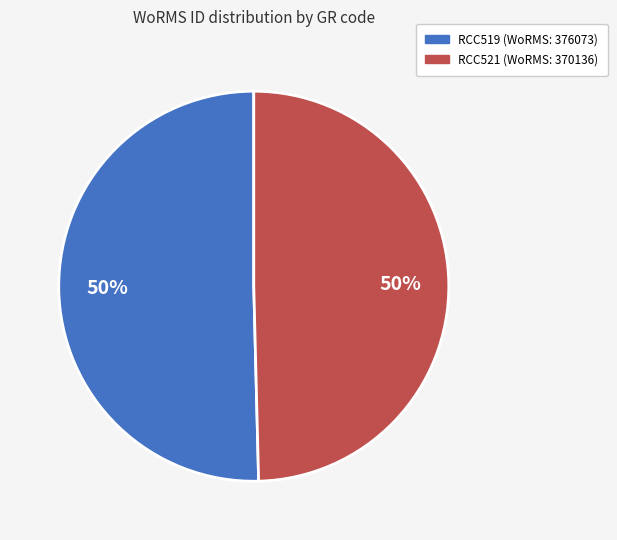

To the nearest percent, what is the average slice percentage?

50%